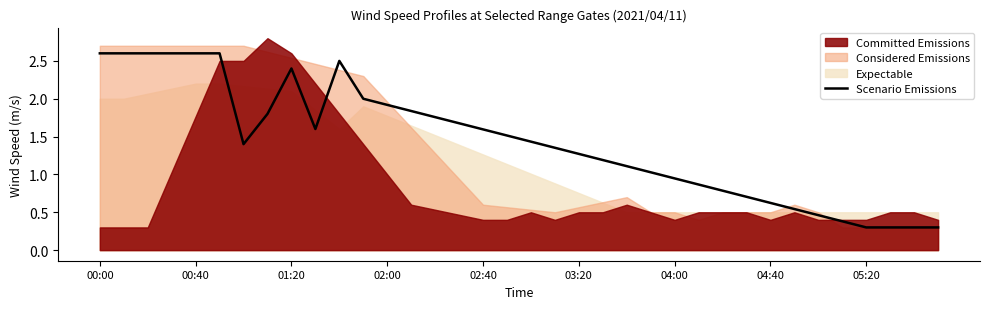

True or false: there are more than 2 points higher than both neighbors.

False